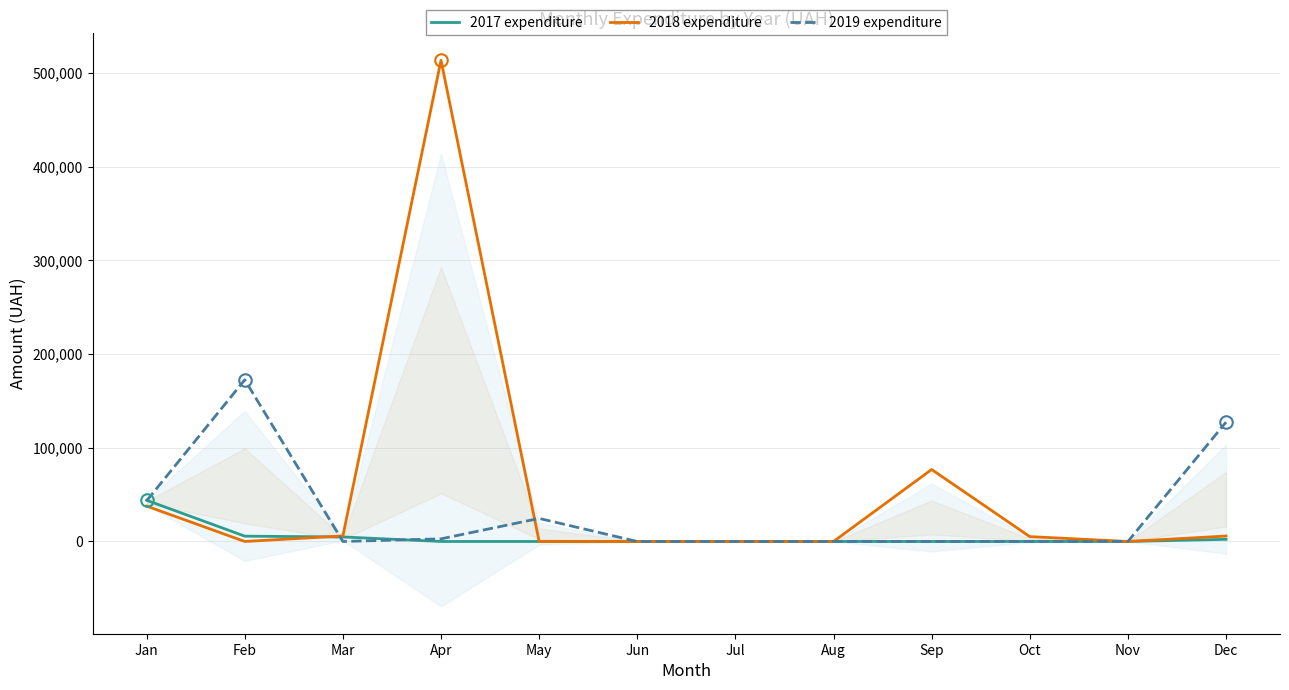

Which series has the widest spread of values?

2018 expenditure